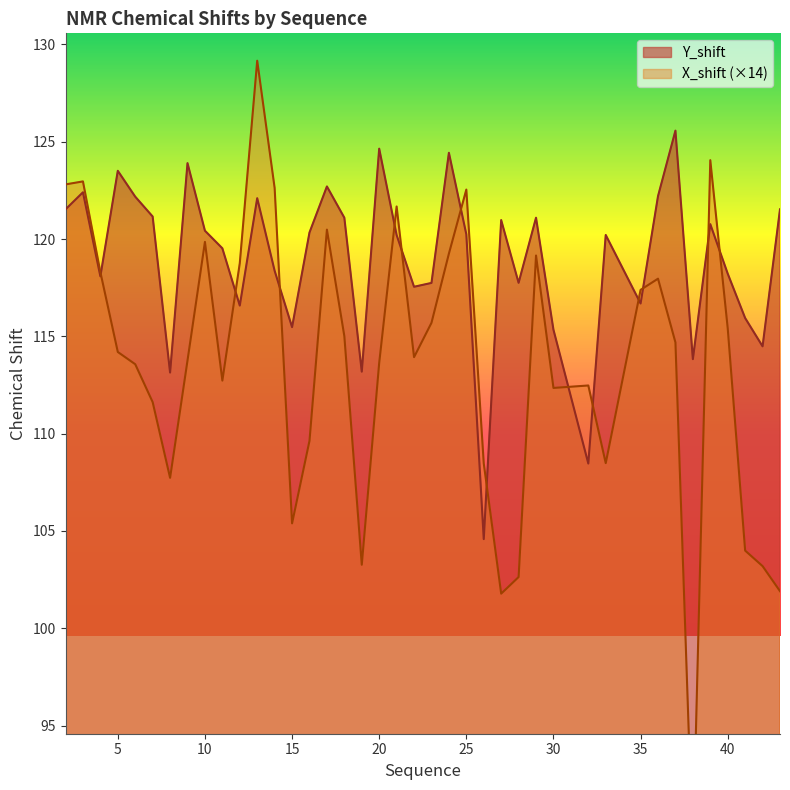

After their last crossing, which series has the higher values: Y_shift or X_shift?

Y_shift